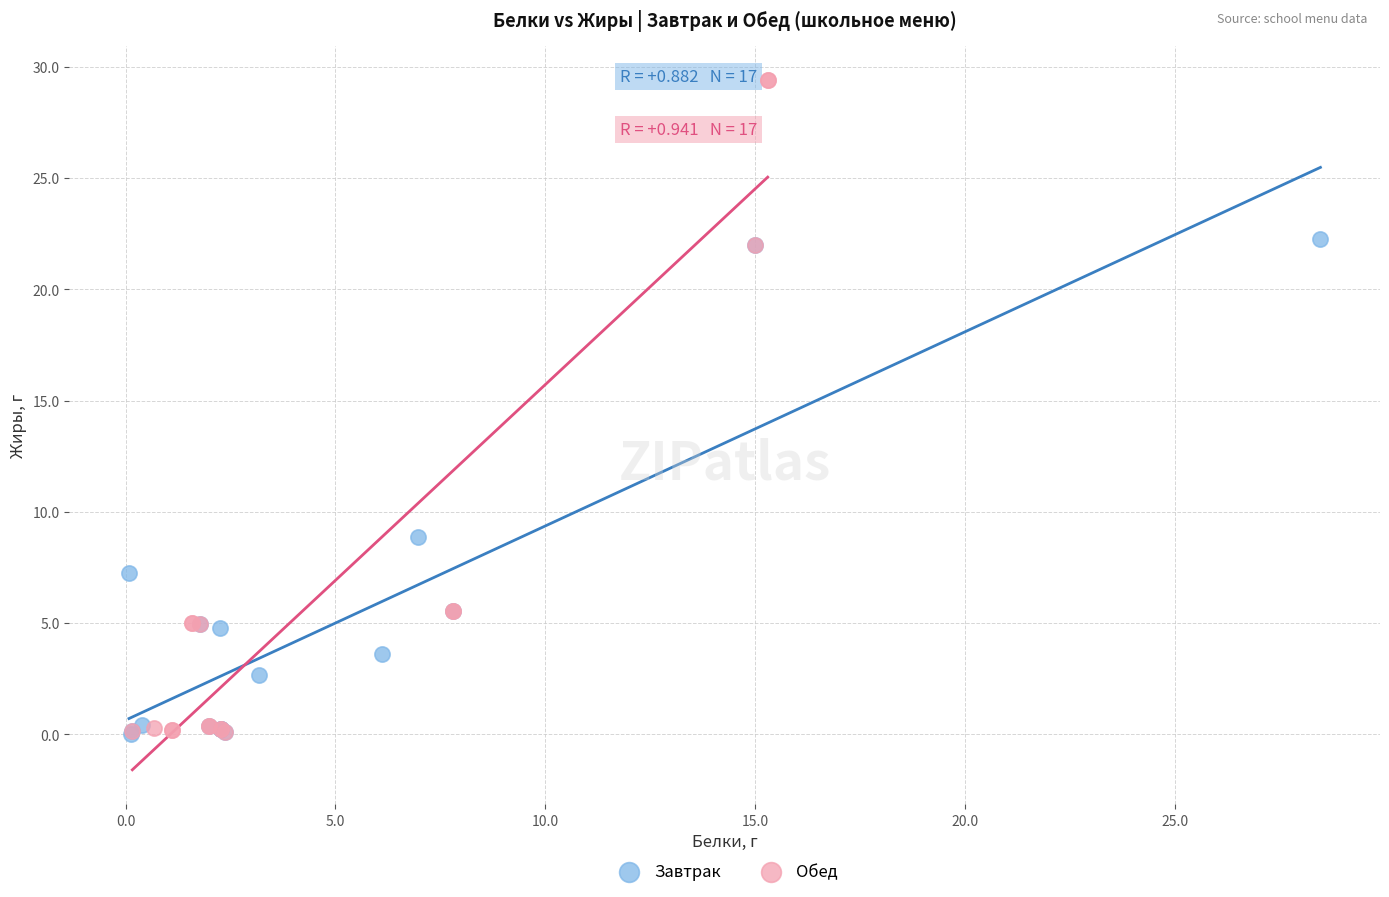

Which series has the widest spread of Y values?

Обед